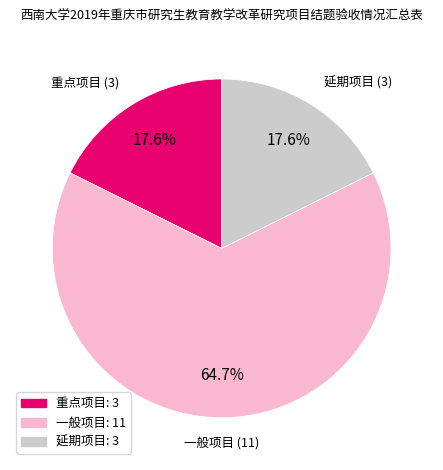

How many segments does this pie chart have?

3